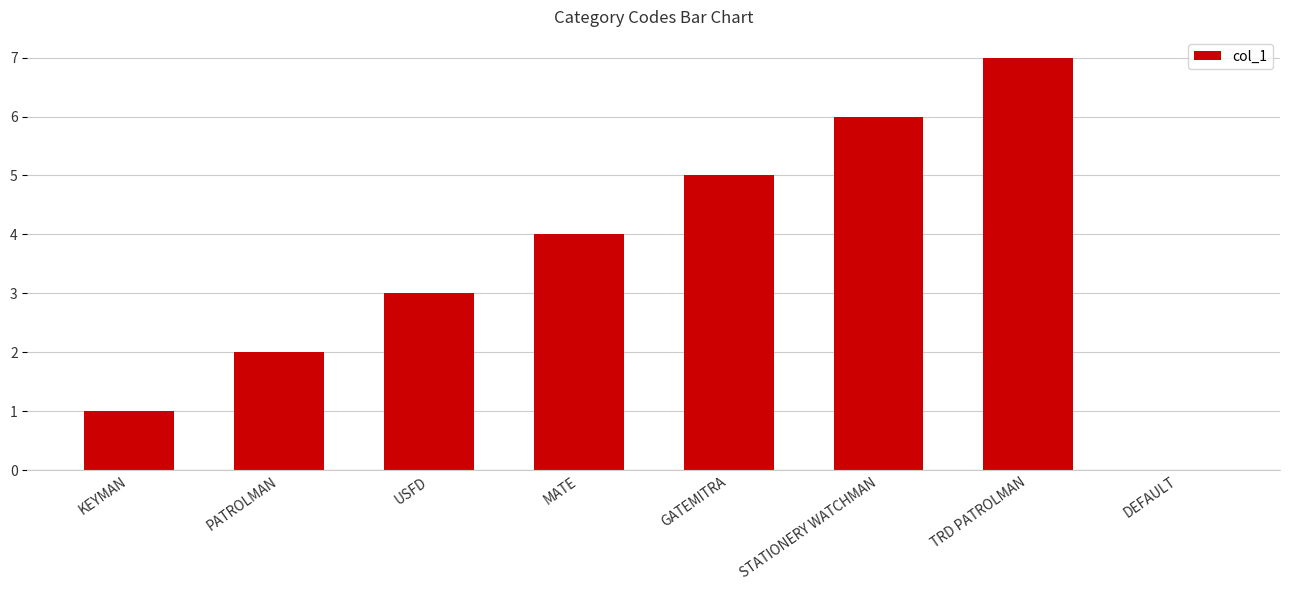

Reading left to right, list all the values displayed in this chart.

1	2	3	4	5	6	7	0